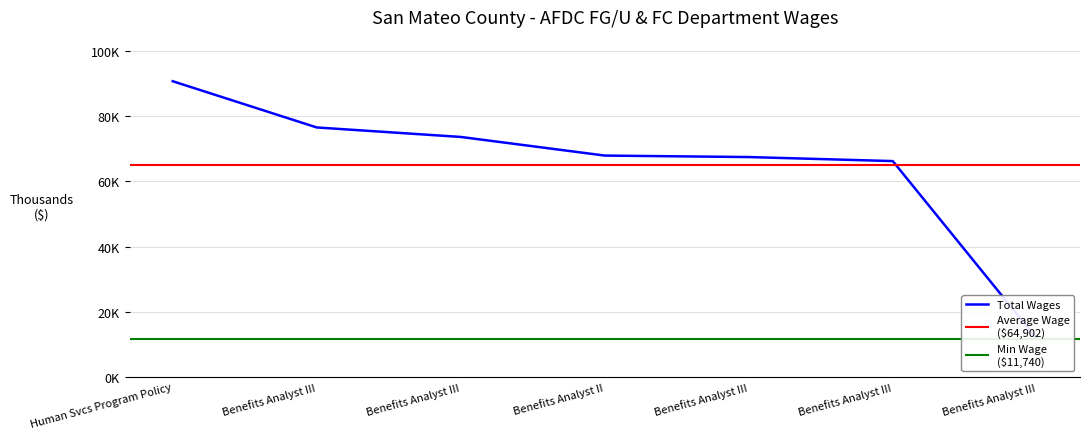

How many data points are less than 67923?

3